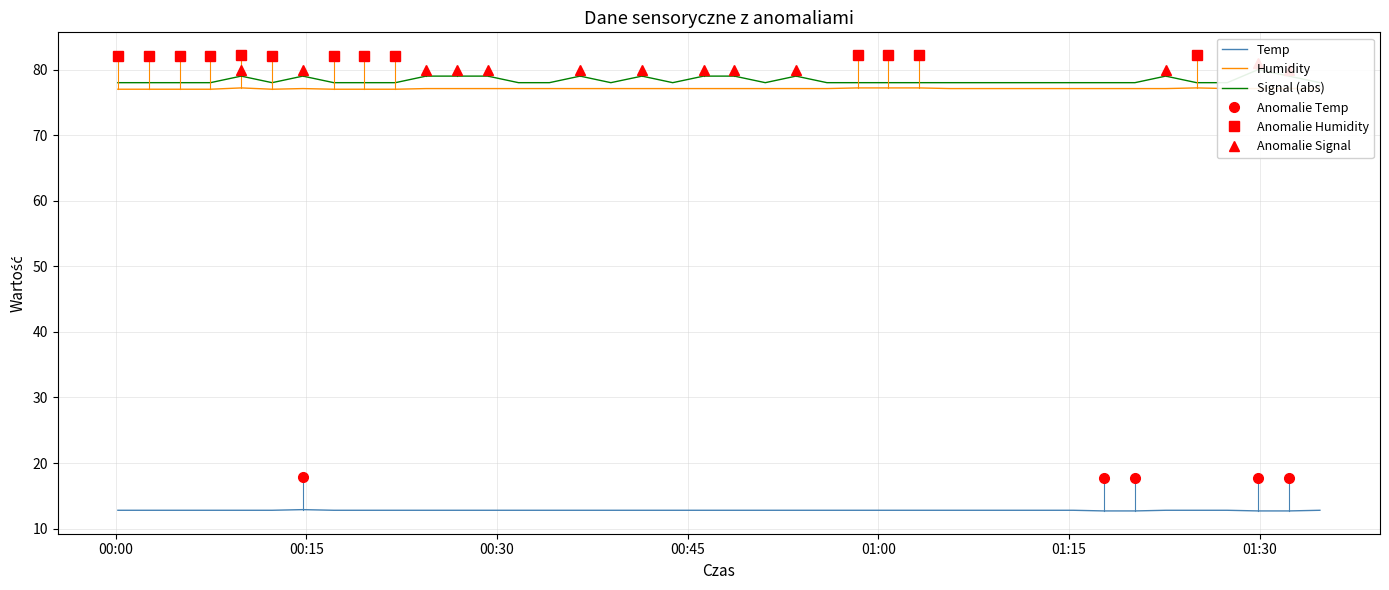

True or false: Temp and Humidity intersect in this chart.

False